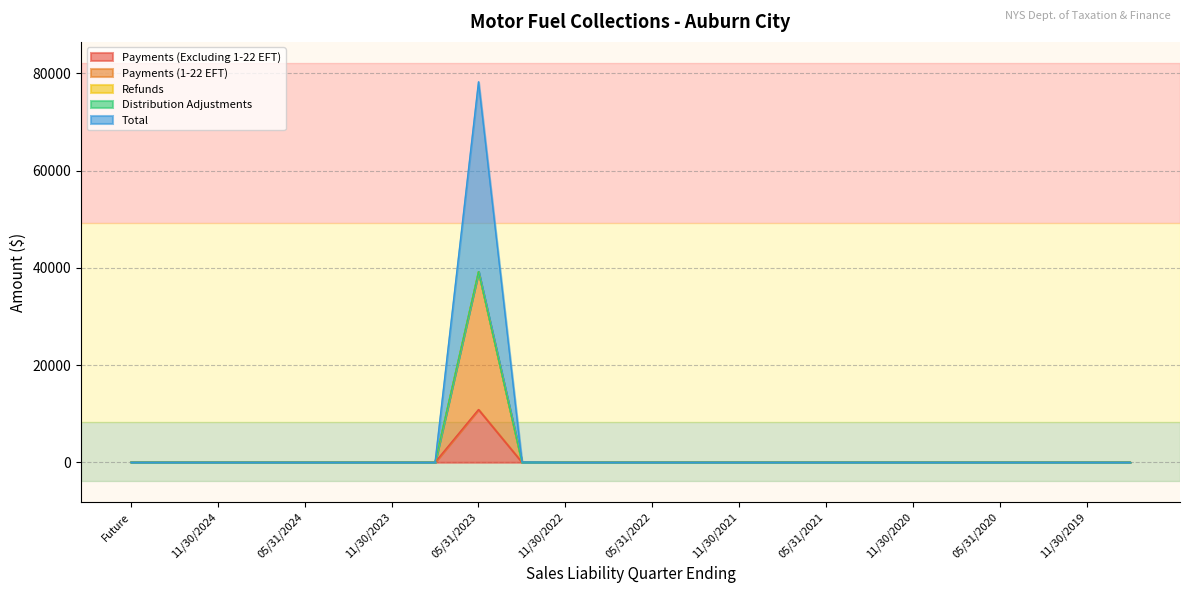

True or false: Payments (Excluding 1-22 EFT) has a value of -3728.8 at 02/29/2024.

False